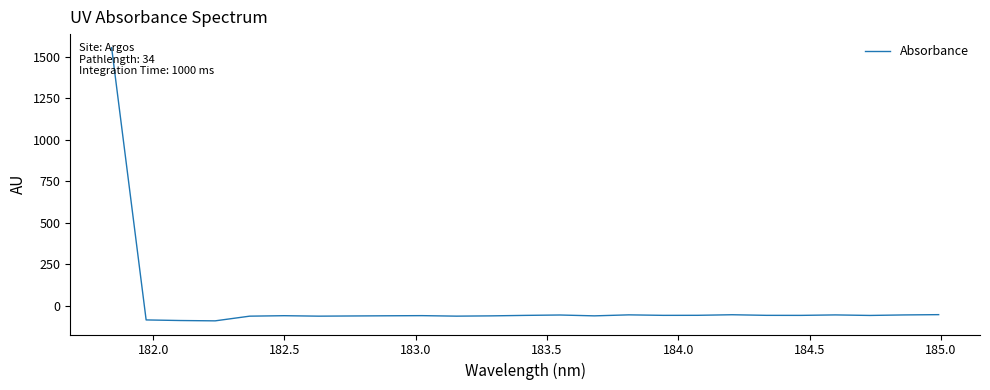

What is the difference between the maximum and minimum values?

1644.6